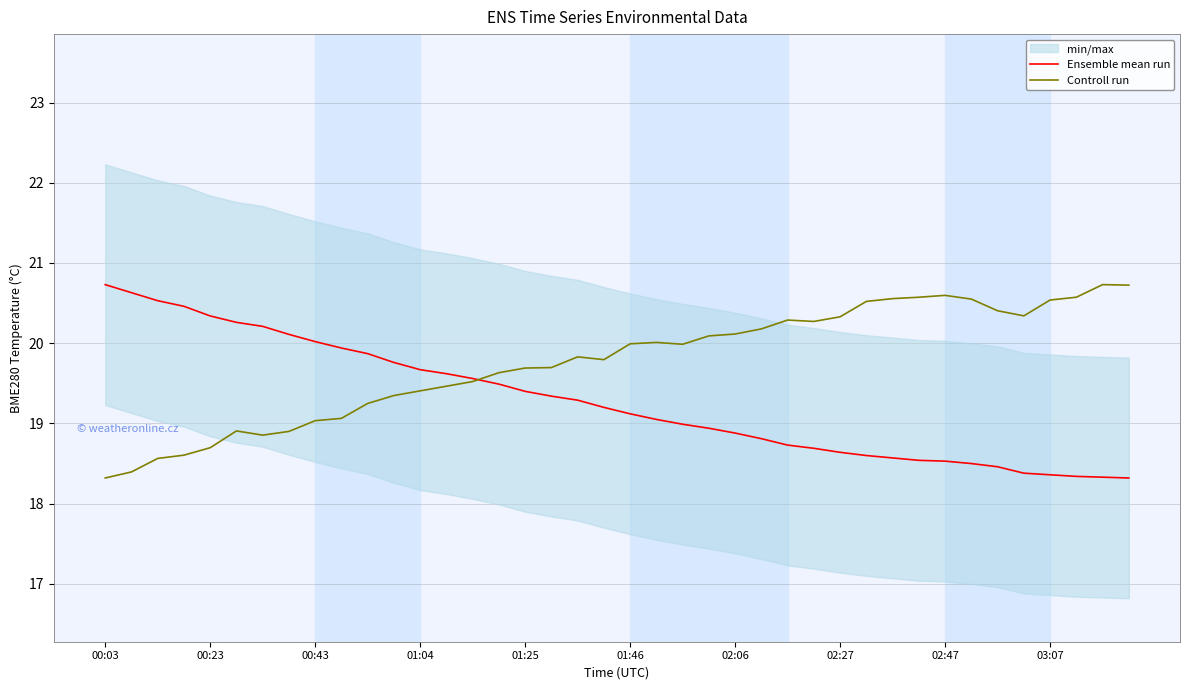

At which label does Controll run reach its minimum?

00:03